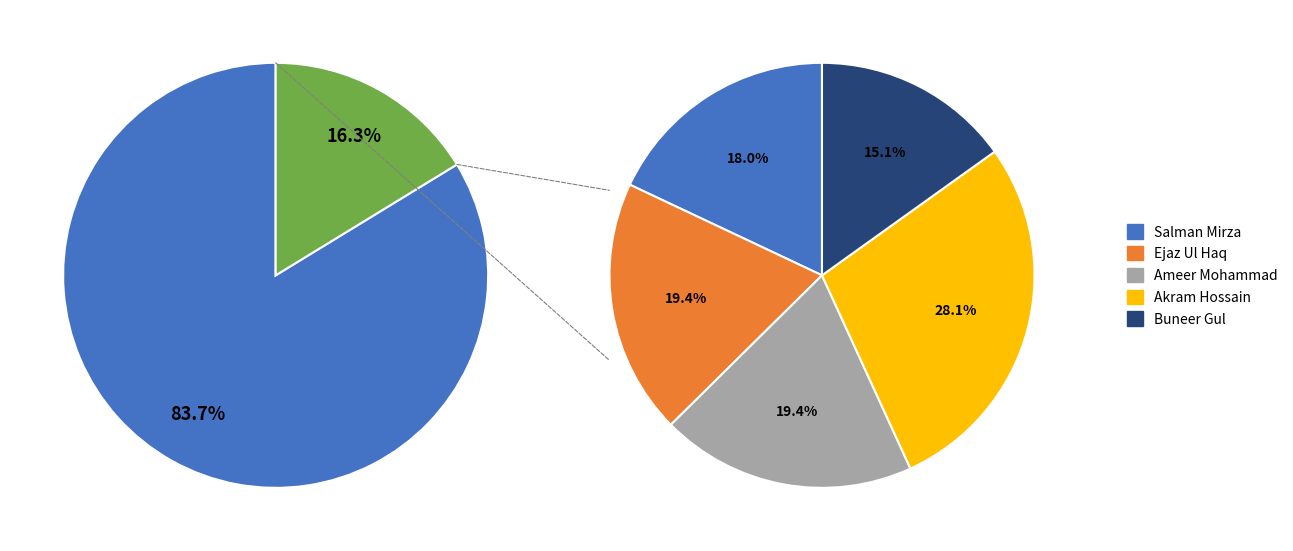

What percentage is the 2 slice, to the nearest percent?

16%